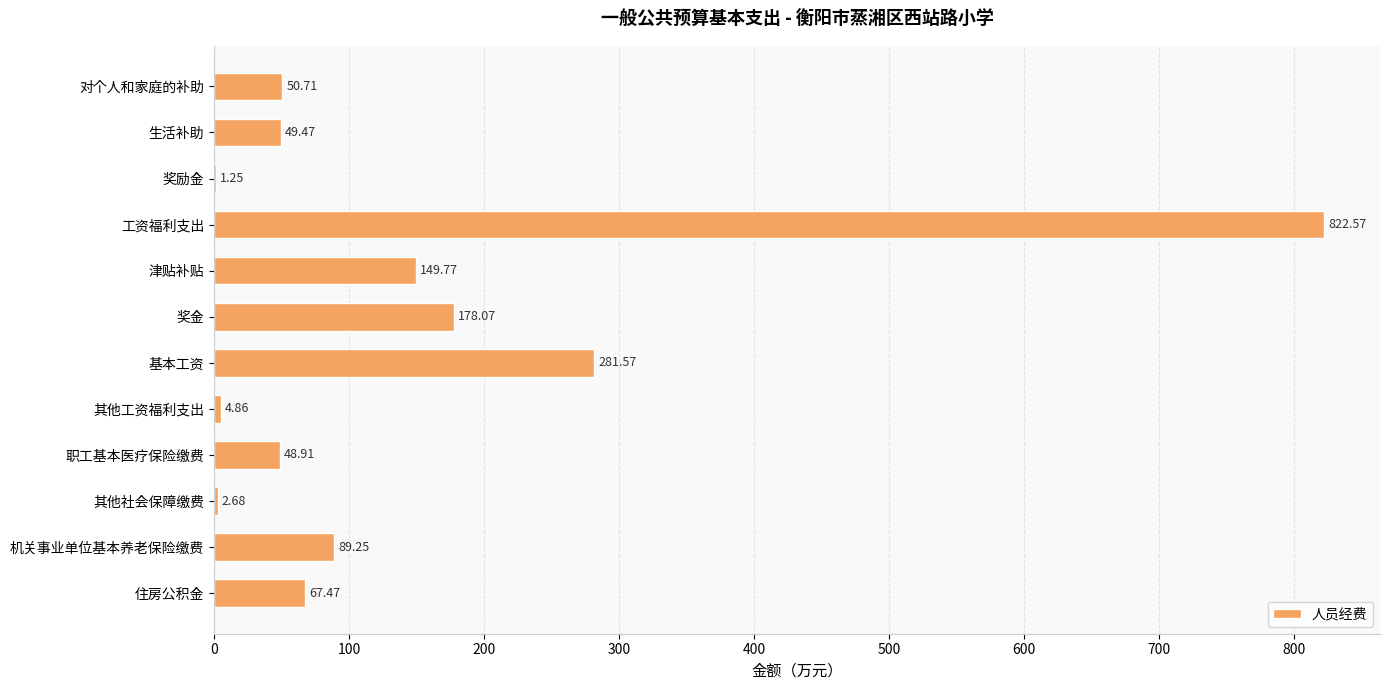

What is the ratio of the value at 住房公积金 to the value at 其他工资福利支出?

13.9